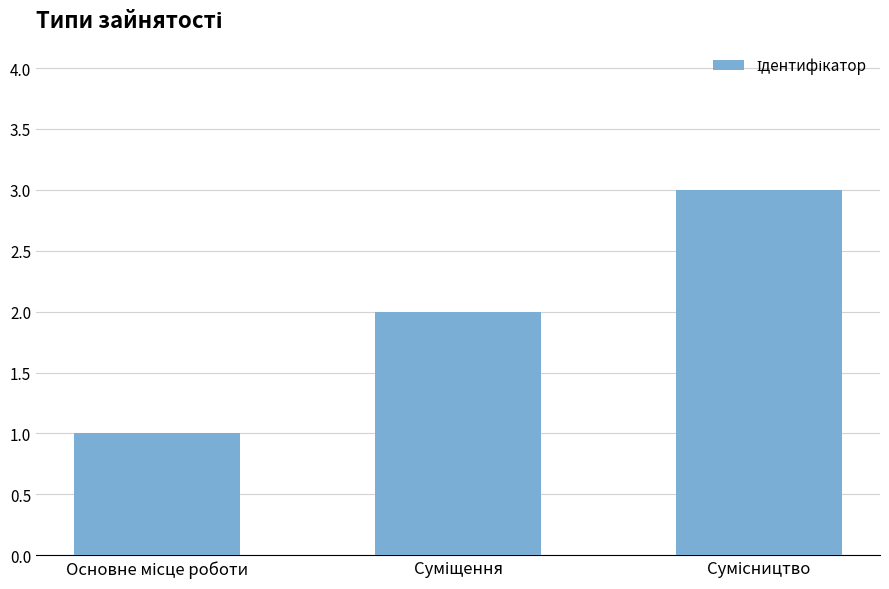

How many values are between 1 and 3?

3